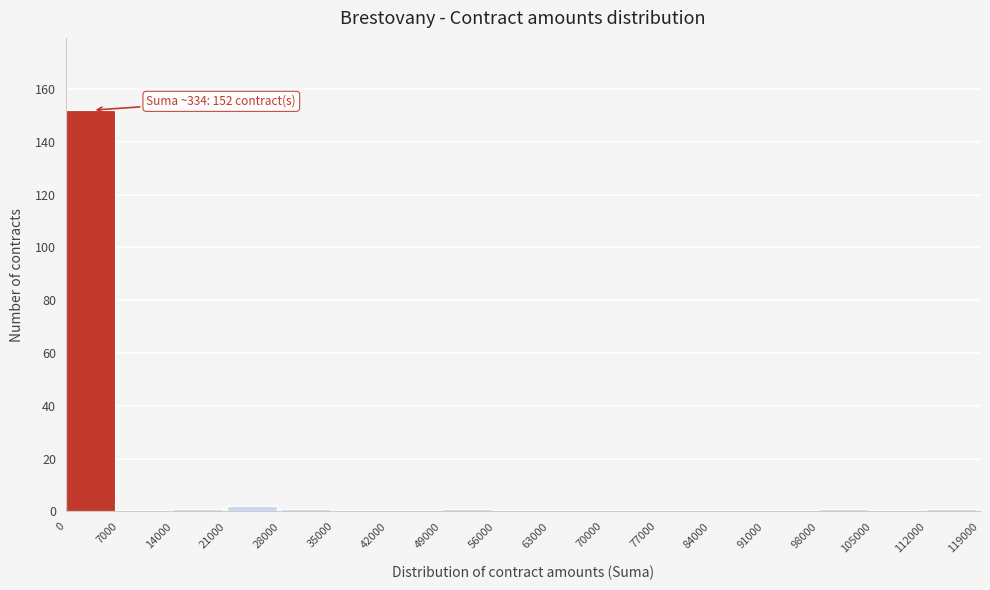

Over which range of the x-axis is the bar tallest?

0 to 7000